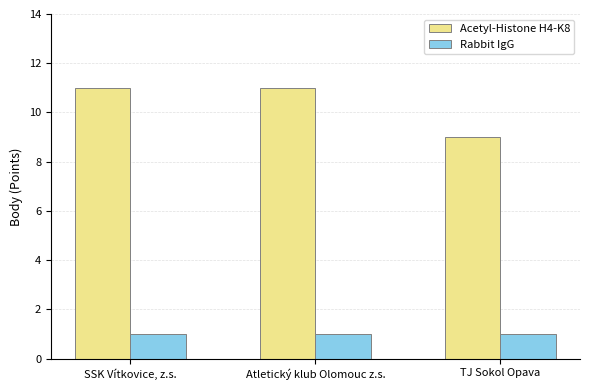

The Rabbit IgG series shows 0 at TJ Sokol Opava. True or false?

False